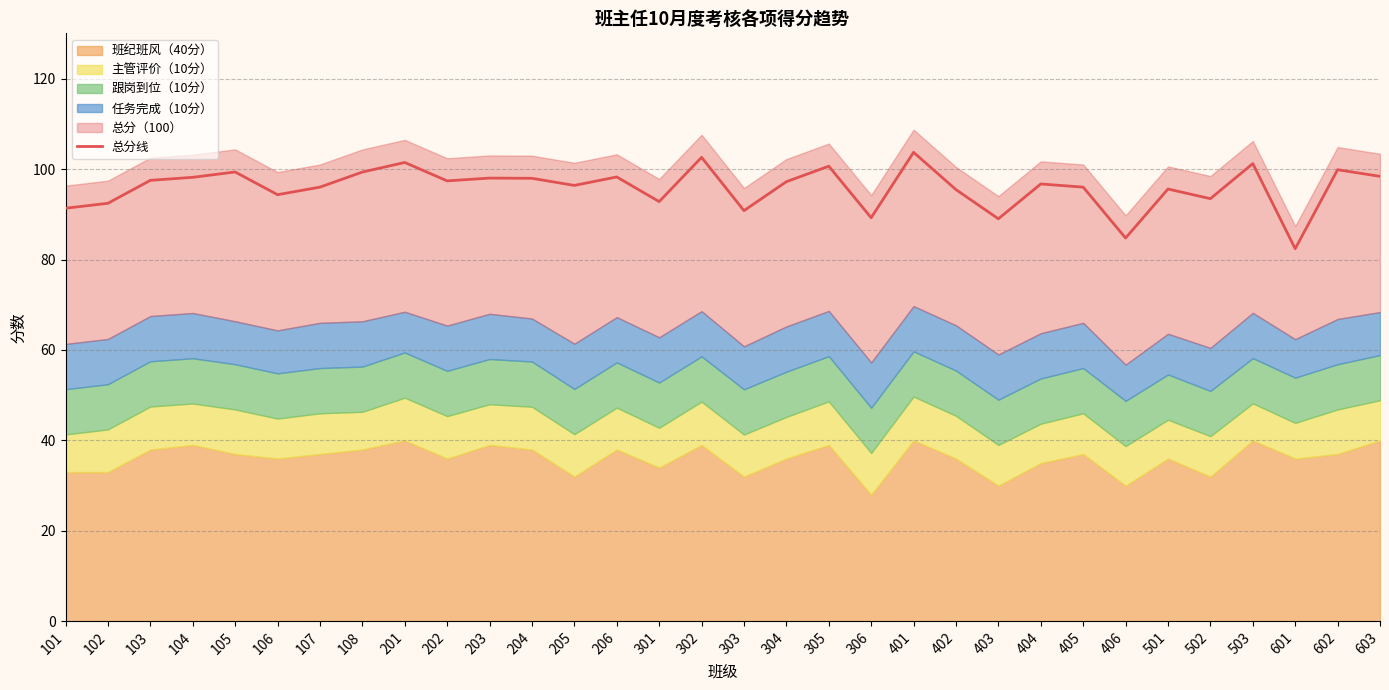

What is the minimum value shown in the chart?

82.4